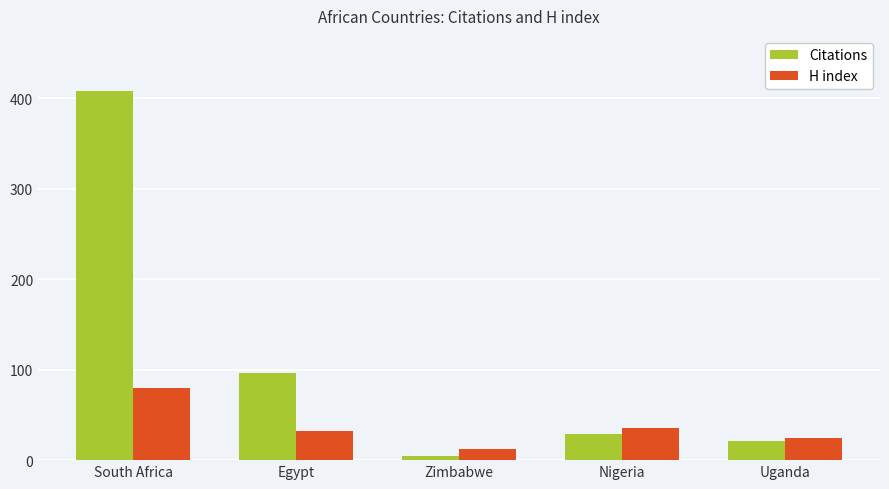

What is the difference between the maximum and minimum values in the H index series?

68